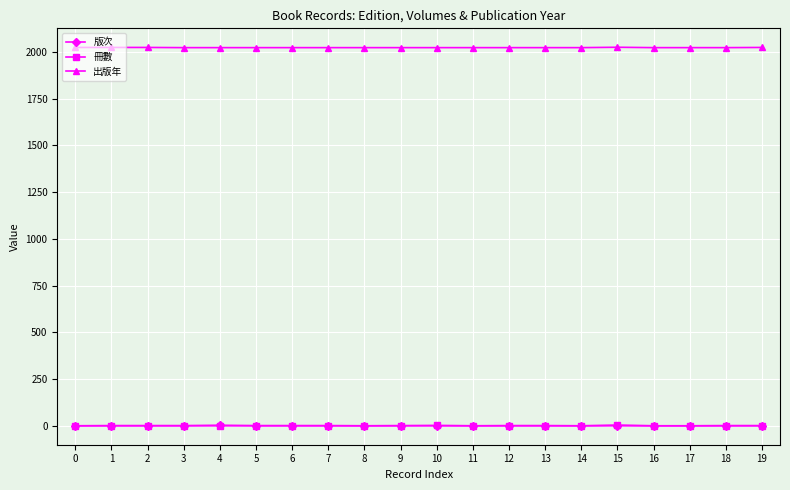

What is the difference between the highest and lowest values at 15?

2023